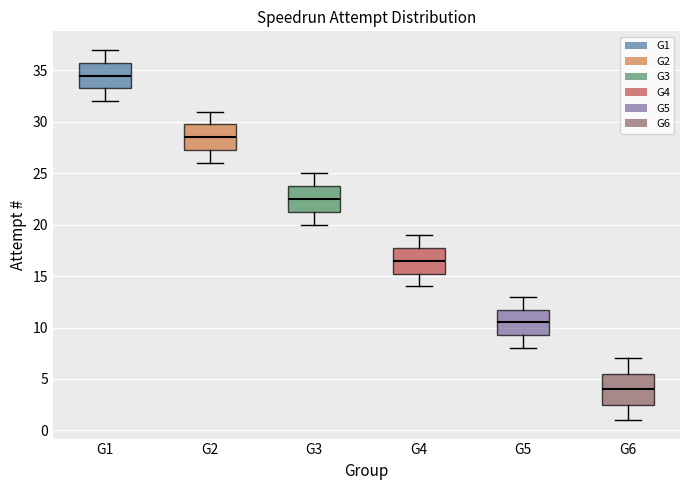

Where does the median line of the box for G1 sit on the y-axis? The values are not printed on the chart, so give them approximately, as read against the axis.

34.5